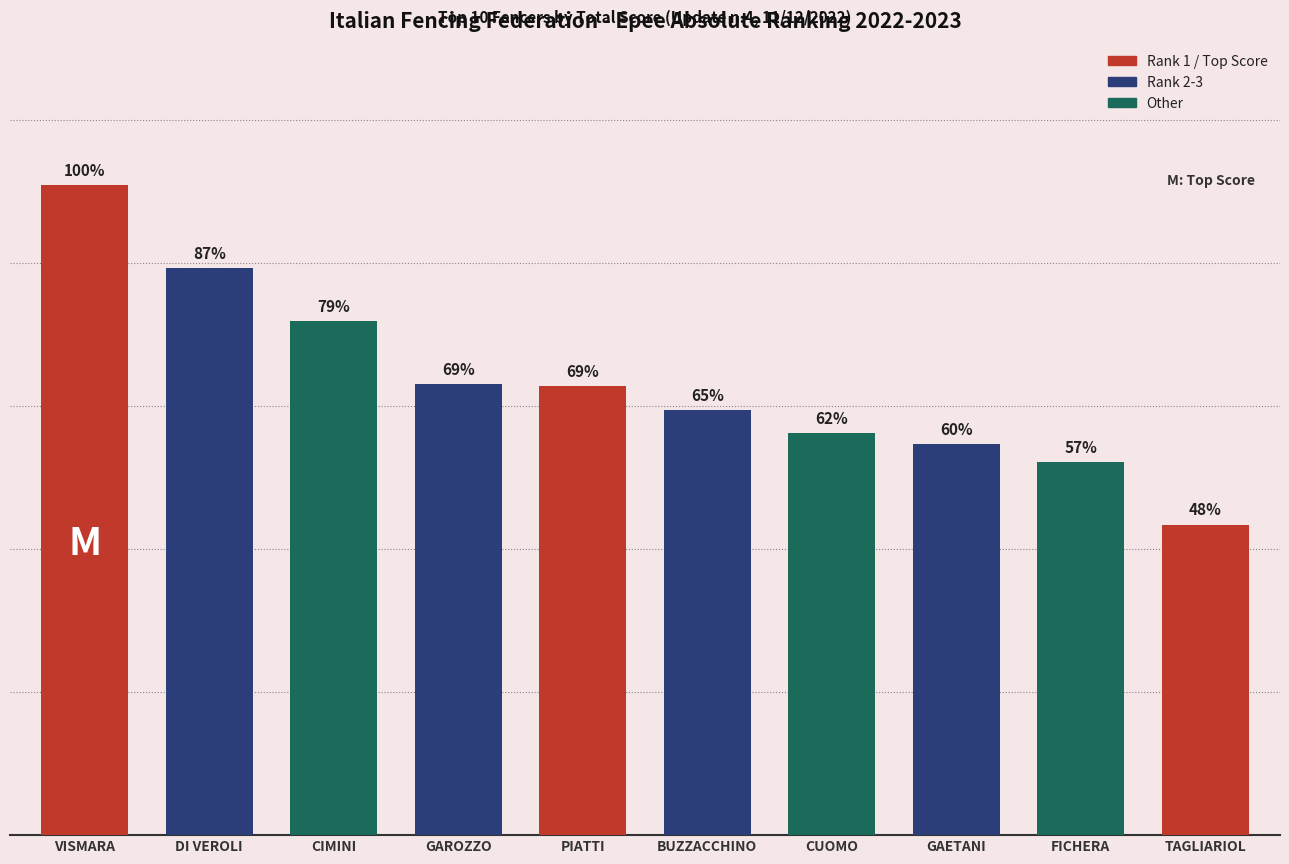

Where does the data first go above 76840?

VISMARA